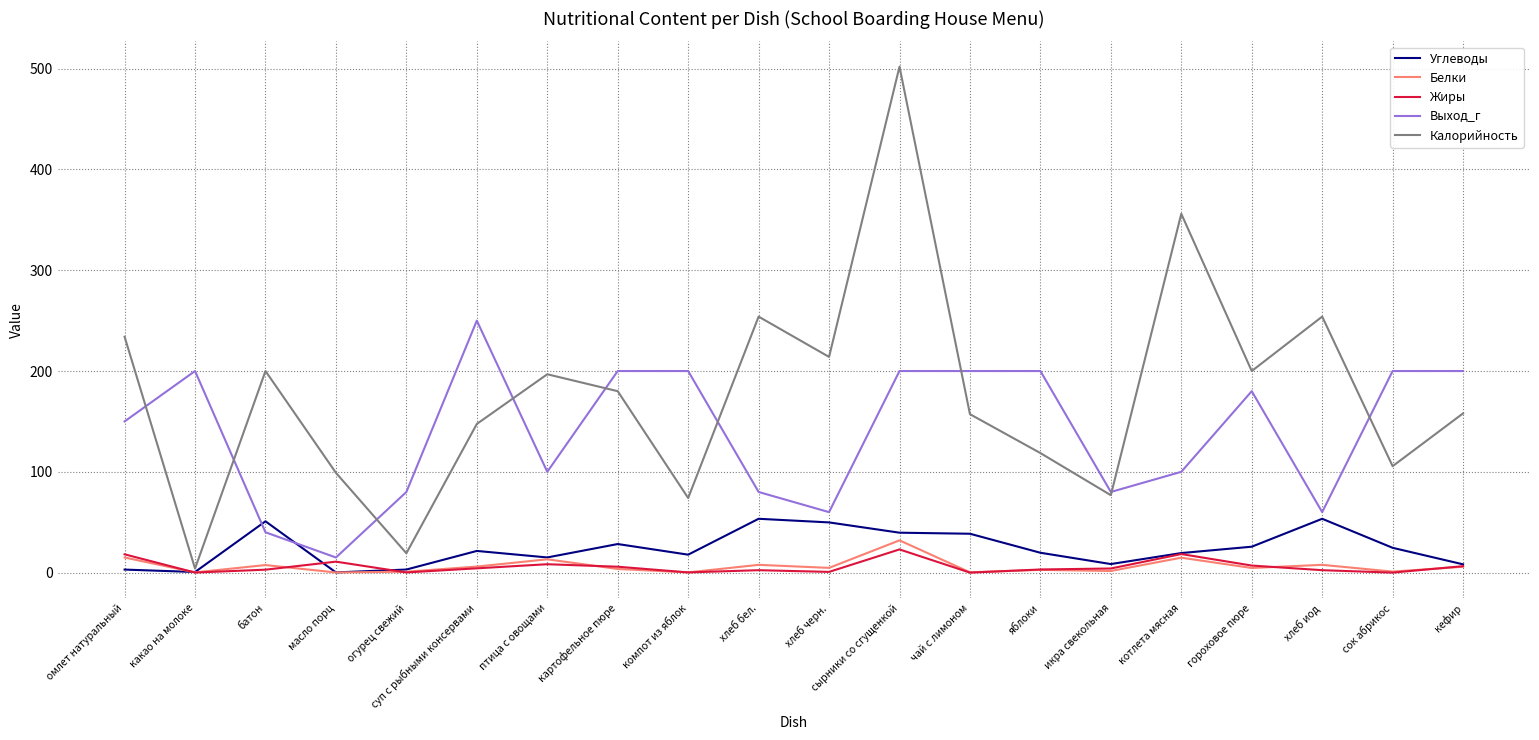

What is the highest value of the Углеводы series?

53.4